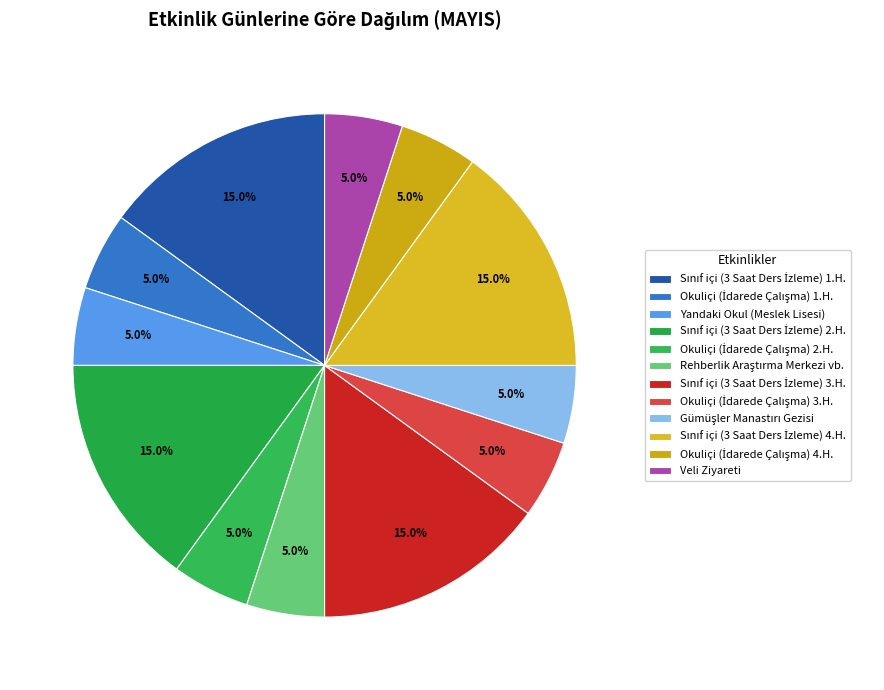

To the nearest percent, what portion does Veli Ziyareti represent?

5%